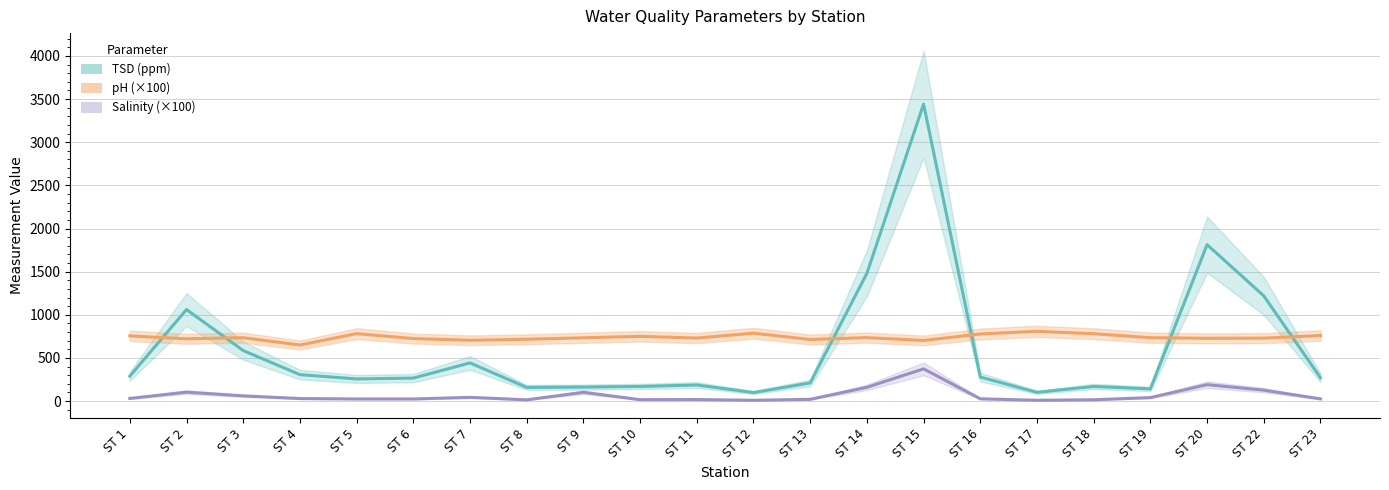

Where is the first local minimum for Salinity?

ST 8